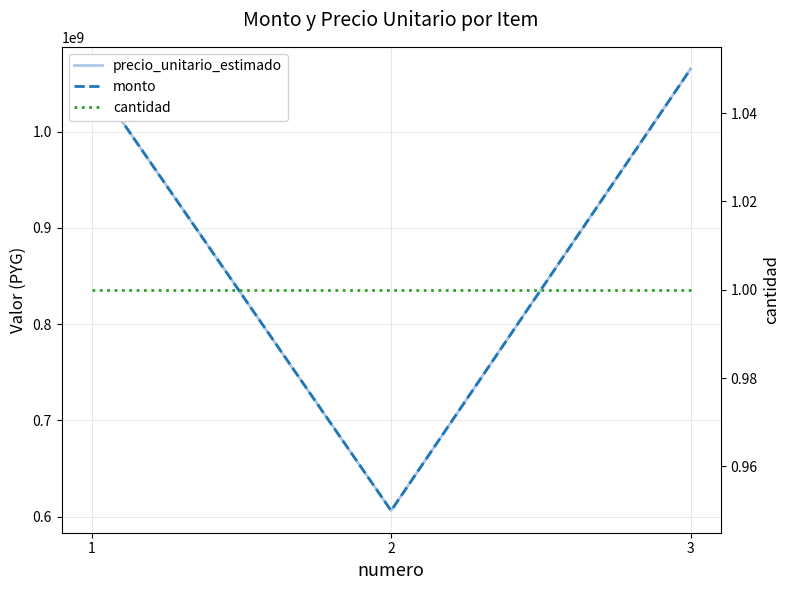

At how many categories does at least one series exceed 825950847?

2